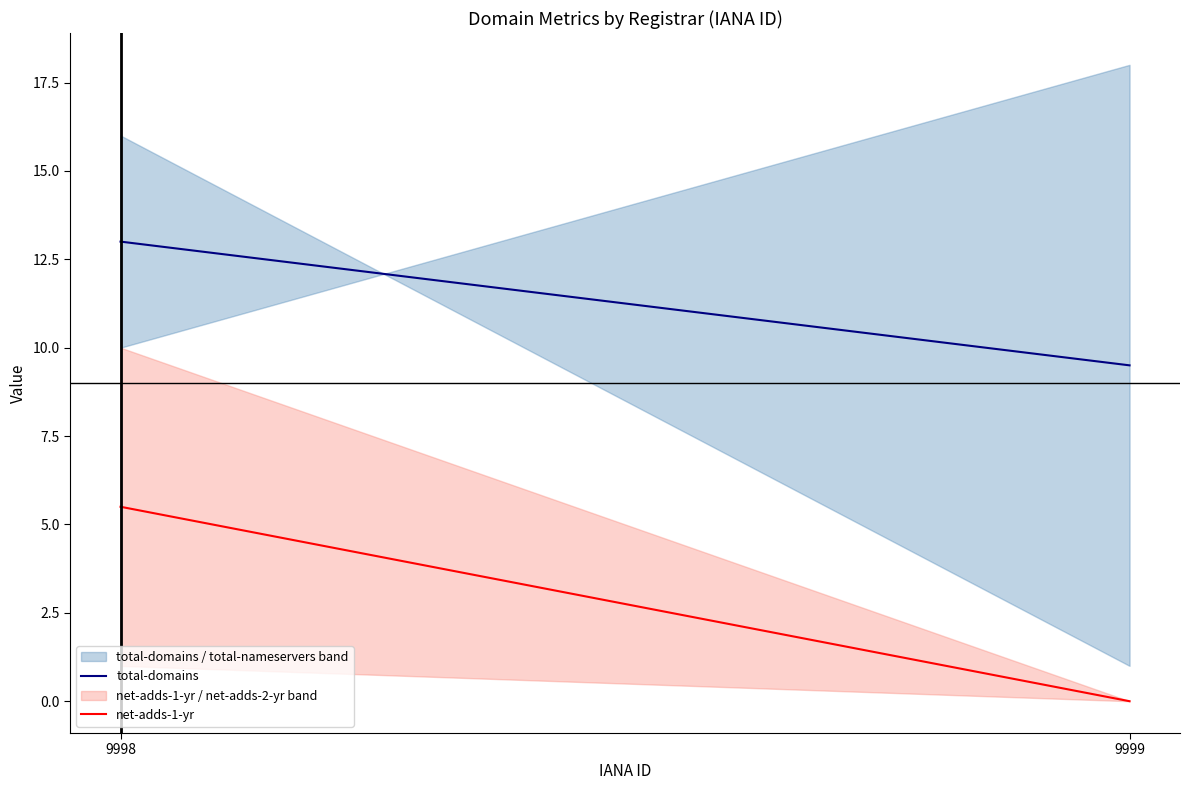

What is the difference between the maximum and minimum values in the net-adds-1-yr series?

5.5